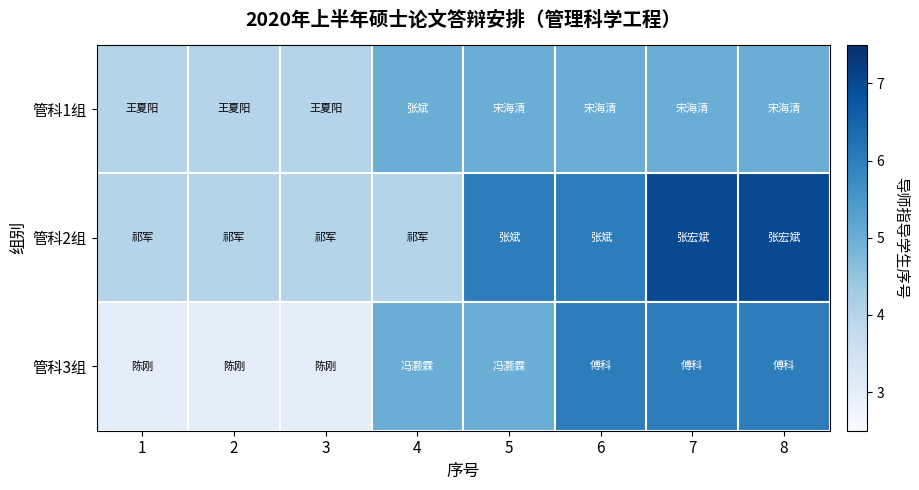

At how many categories does at least one series exceed 3?

8